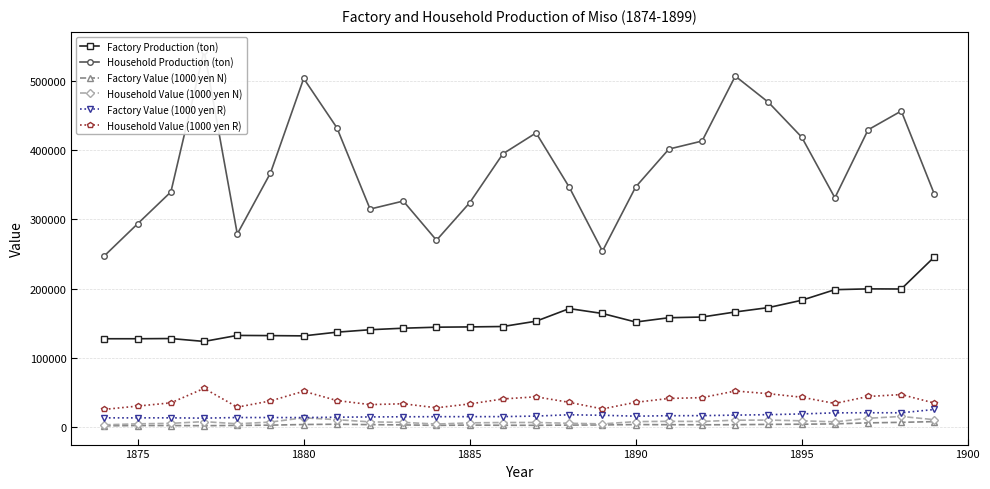

What value does the Household Value (1000 yen N) series have at 1895?

8803